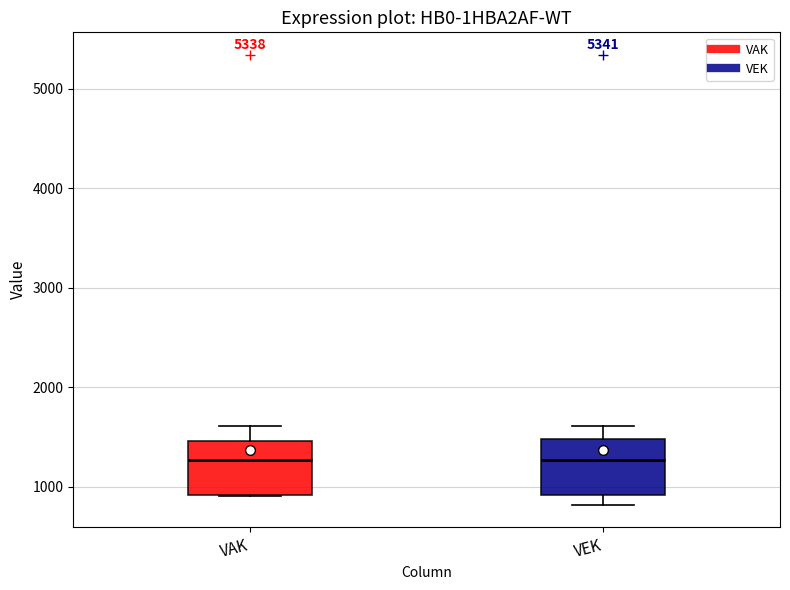

Reading left to right, transcribe this box plot: for each box, give where its median line is, the range the box spans, and where its two whiskers end, as read against the y-axis. The values are not printed on the chart, so give them approximately, as read against the axis.

VAK: median 1300, box 900 to 1500, whiskers 900 to 1600
VEK: median 1300, box 900 to 1500, whiskers 800 to 1600